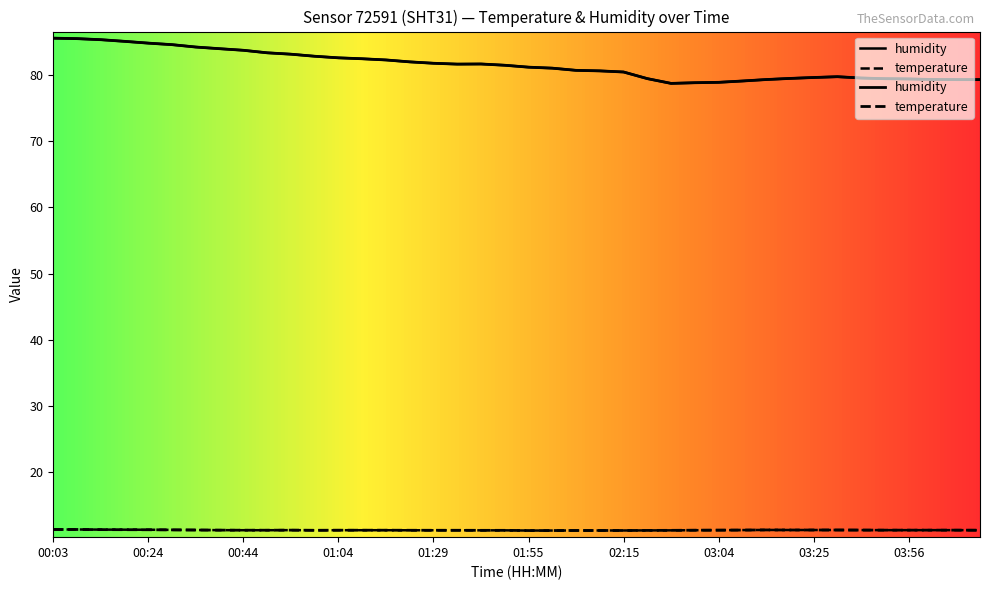

What is the value of the temperature point at the 9th from the left?

11.2